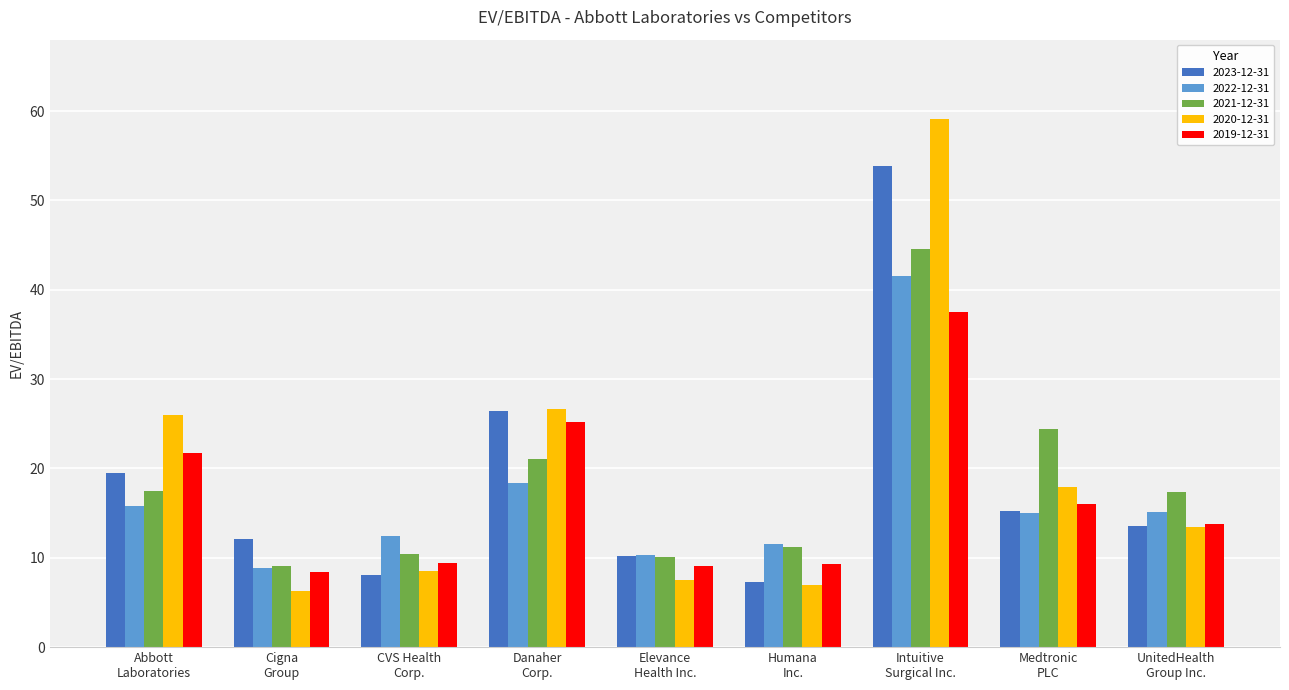

Which series has the widest spread of values?

2020-12-31